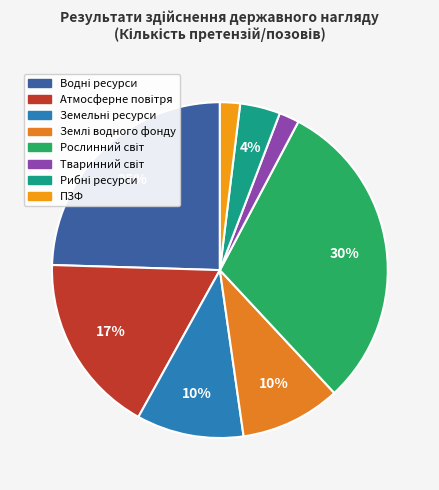

To the nearest percent, what portion does Рибні ресурси represent?

4%